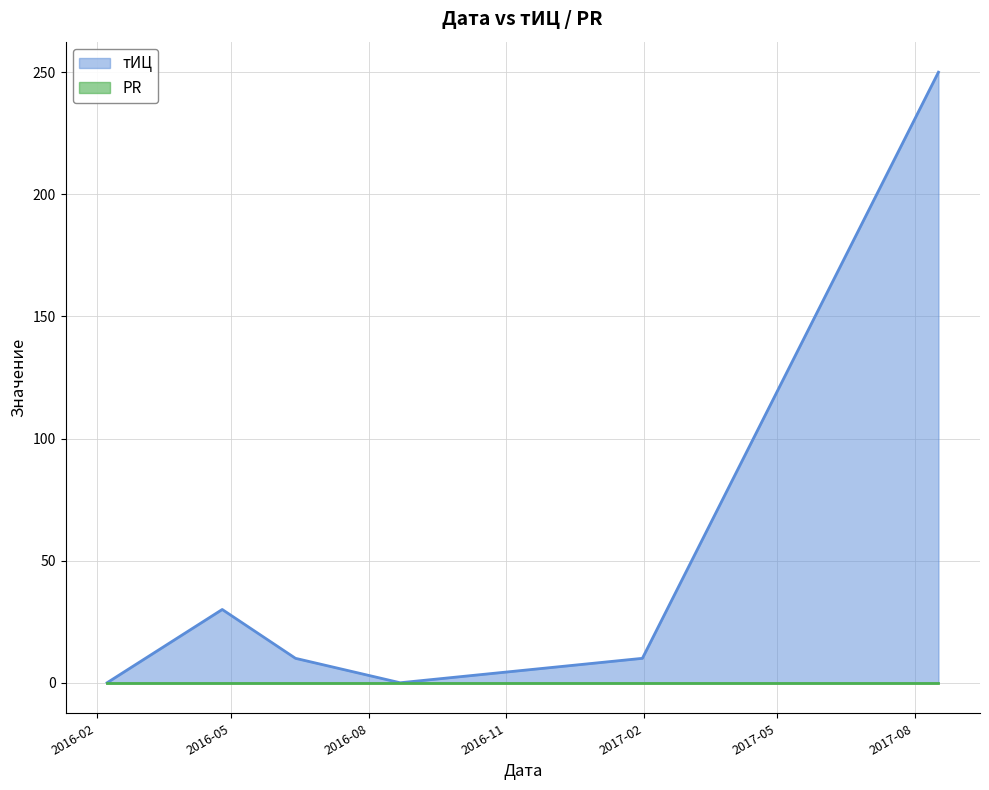

Which label corresponds to the smallest value in the chart?

2016-02-08